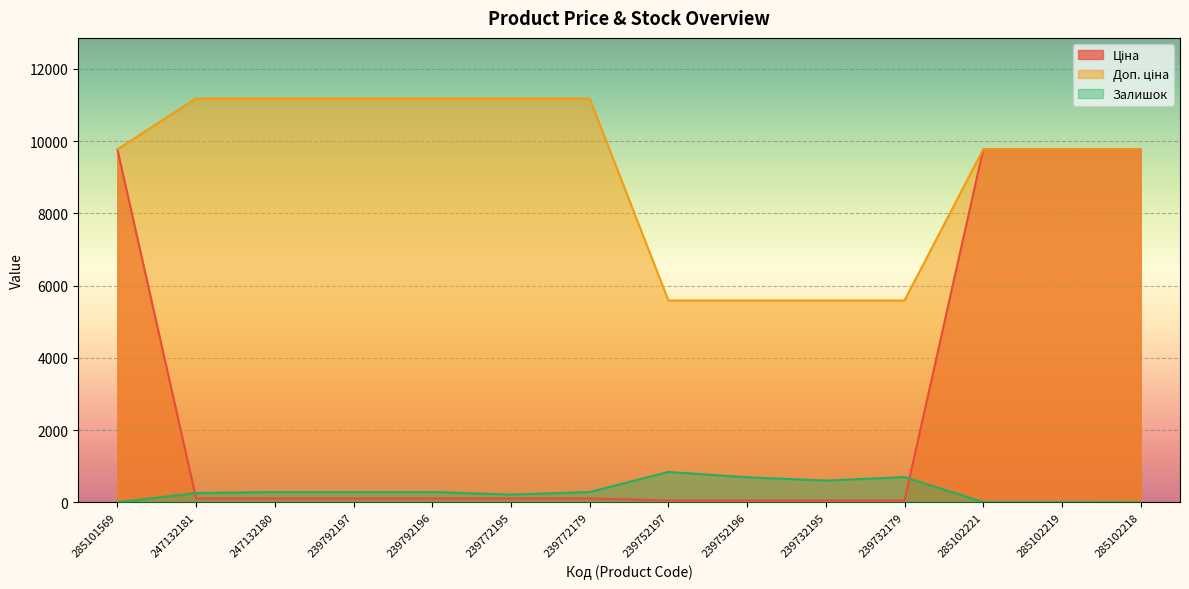

Which category has the highest value in the Залишок series?

239752197